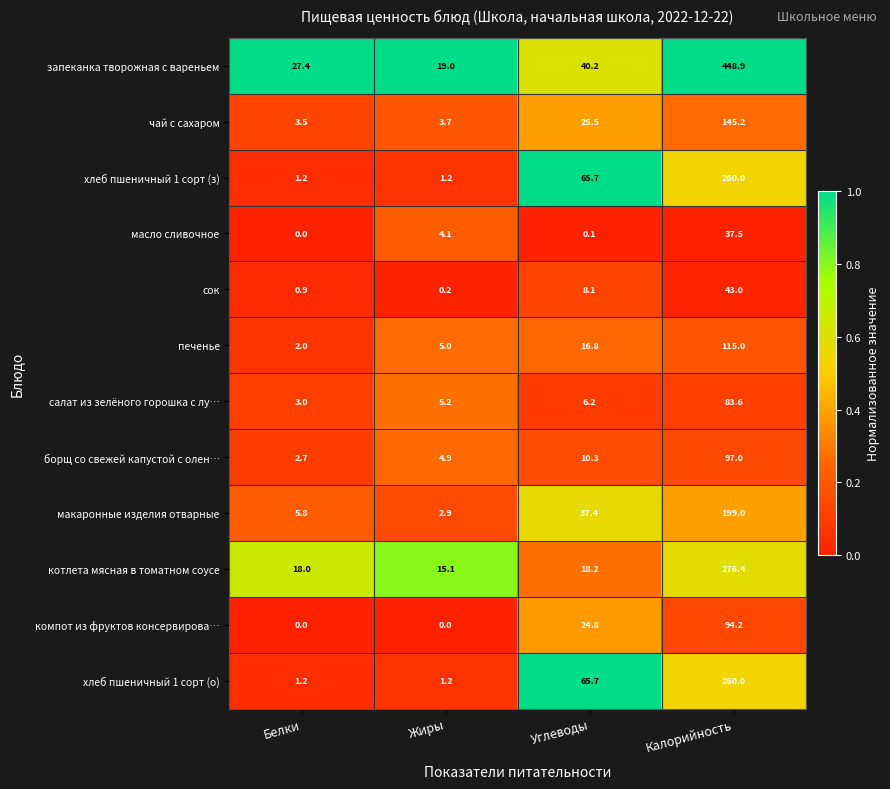

The value of котлета мясная в томатном соусе at Белки is 18.0. True or false?

True